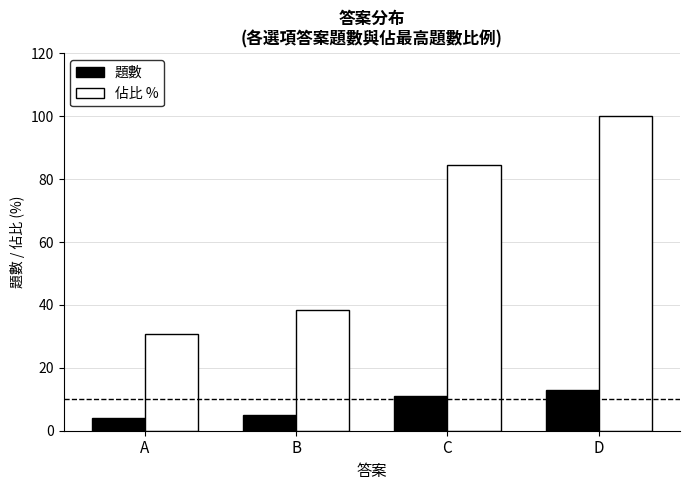

What is the value of the 佔比 % bar at the 3rd from the left?

84.6